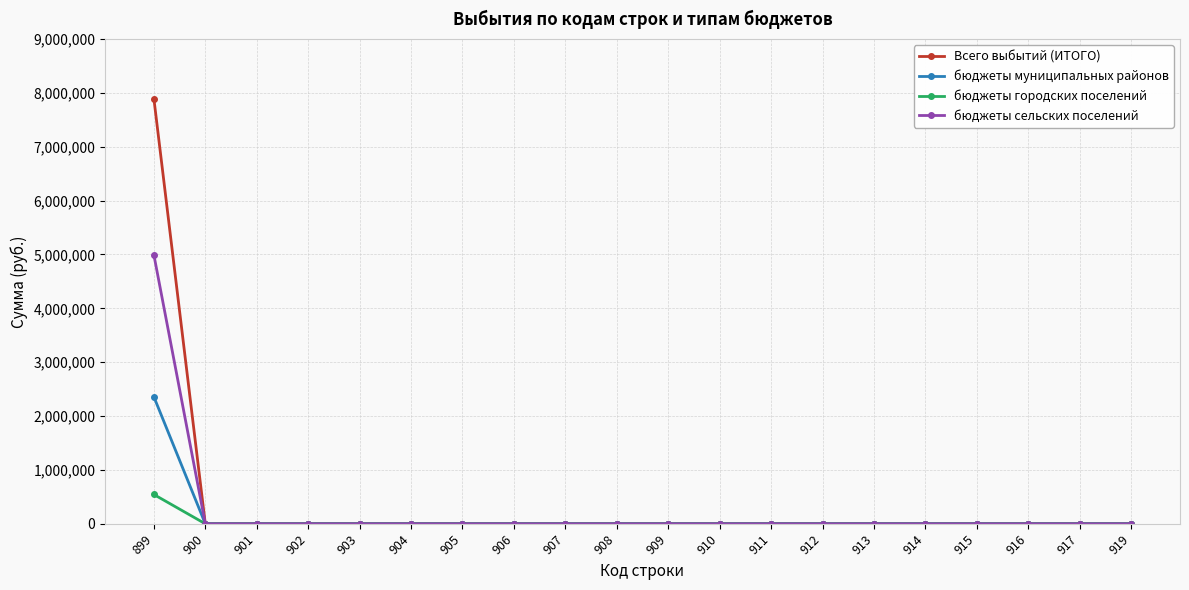

List the series in order of their peak value, lowest first.

бюджеты городских поселений, бюджеты муниципальных районов, бюджеты сельских поселений, Всего выбытий (ИТОГО)